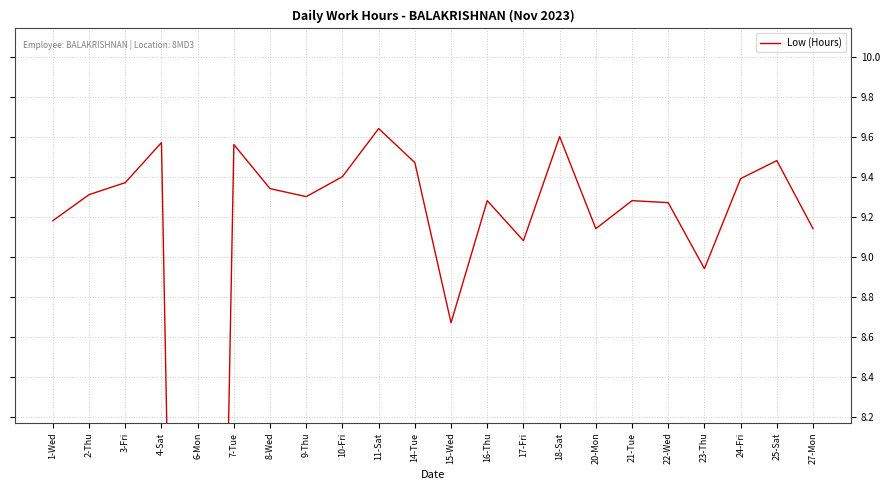

True or false: the data shows 5.6 at 6-Mon.

False